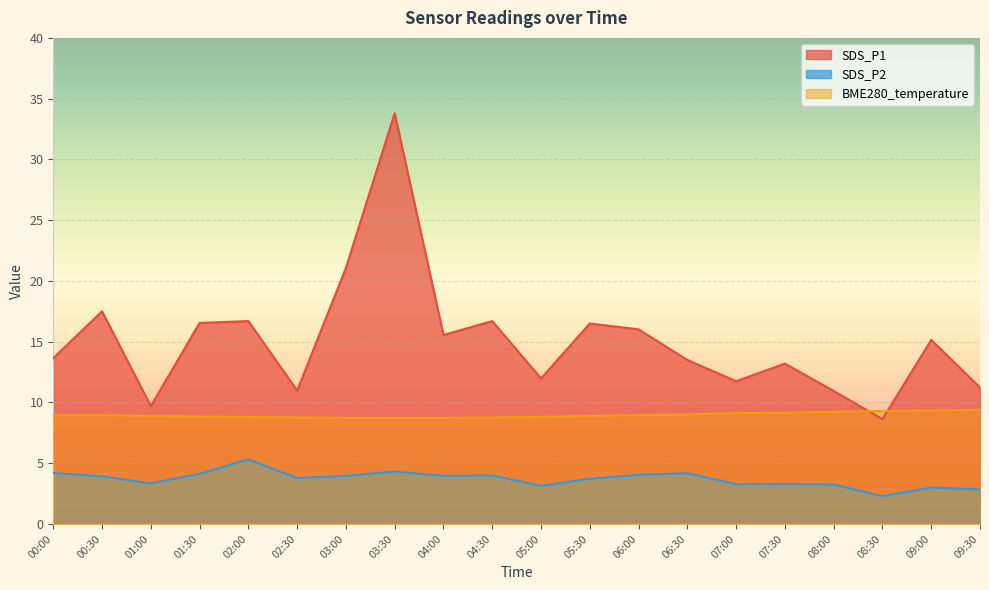

True or false: SDS_P1 has more than 1 interior local peaks.

True